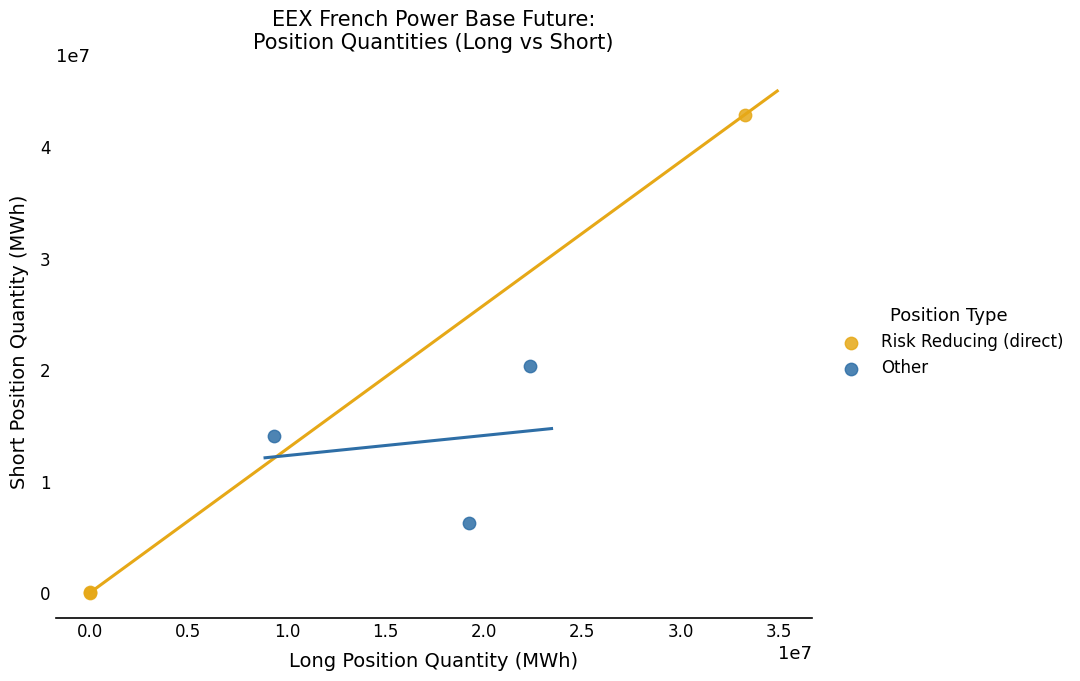

Which series reaches the maximum Y coordinate?

Risk Reducing (direct)